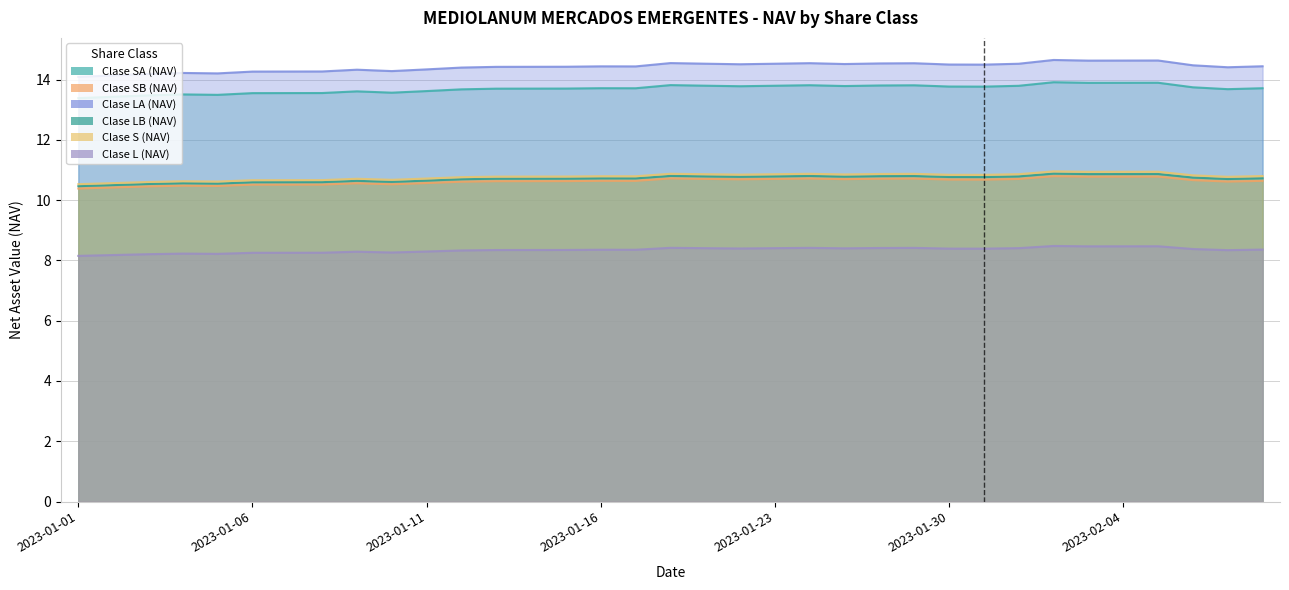

At which category does the chart reach its peak across all series?

2023-02-02